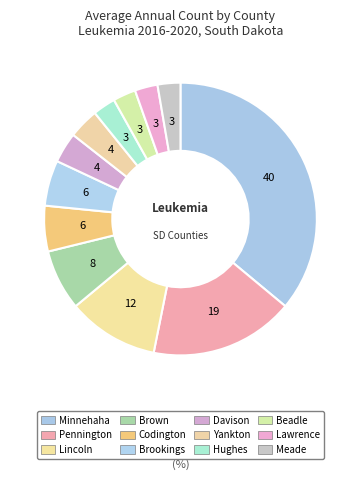

To the nearest percent, what percentage of the pie is Yankton?

4%